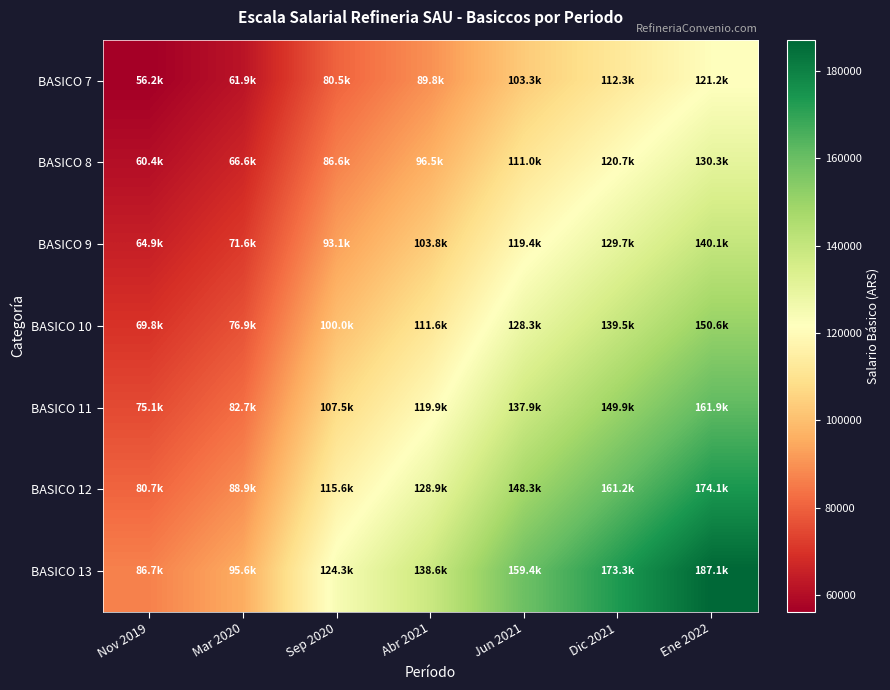

Reading right to left, what are all the values shown in this chart?

BASICO 7: Ene 2022=121242.7	Dic 2021=112261.7	Jun 2021=103280.8	Abr 2021=89809.4	Sep 2020=80518.8	Mar 2020=61937.5	Nov 2019=56198.6
BASICO 8: Ene 2022=130336.1	Dic 2021=120681.6	Jun 2021=111027.0	Abr 2021=96545.3	Sep 2020=86557.8	Mar 2020=66582.9	Nov 2019=60413.6
BASICO 9: Ene 2022=140114.7	Dic 2021=129735.9	Jun 2021=119357.0	Abr 2021=103788.7	Sep 2020=93051.9	Mar 2020=71578.4	Nov 2019=64946.2
BASICO 10: Ene 2022=150627.2	Dic 2021=139469.6	Jun 2021=128312.1	Abr 2021=111575.7	Sep 2020=100033.4	Mar 2020=76948.8	Nov 2019=69819.0
BASICO 11: Ene 2022=161922.1	Dic 2021=149927.9	Jun 2021=137933.7	Abr 2021=119942.3	Sep 2020=107534.5	Mar 2020=82718.8	Nov 2019=75054.4
BASICO 12: Ene 2022=174070.3	Dic 2021=161176.2	Jun 2021=148282.1	Abr 2021=128940.9	Sep 2020=115602.2	Mar 2020=88924.8	Nov 2019=80685.4
BASICO 13: Ene 2022=187124.7	Dic 2021=173263.6	Jun 2021=159402.5	Abr 2021=138610.9	Sep 2020=124271.8	Mar 2020=95593.7	Nov 2019=86736.4